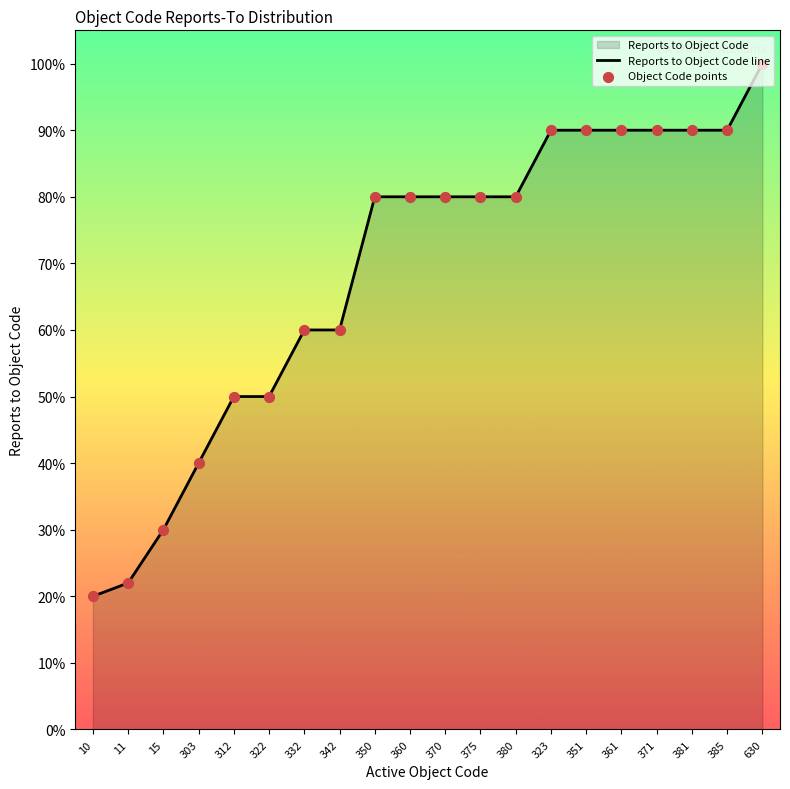

Which series has the largest total across all categories?

Reports to Object Code line